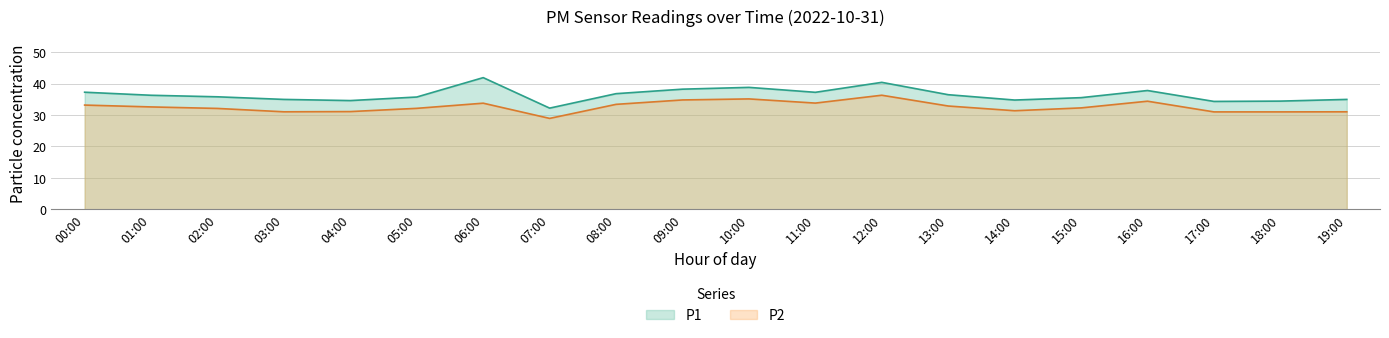

Is it true that P1 equals 23.6 at 04:00?

False